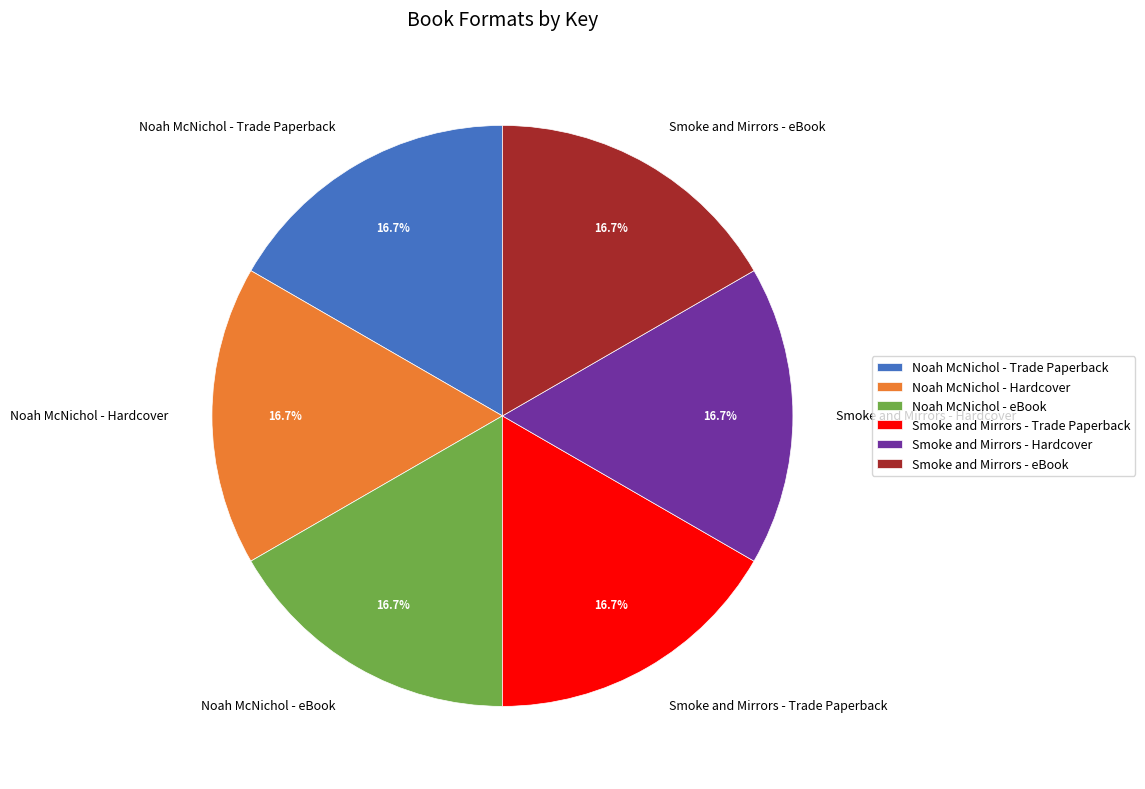

Combined, do Smoke and Mirrors - Hardcover and Noah McNichol - eBook account for over 50%?

No